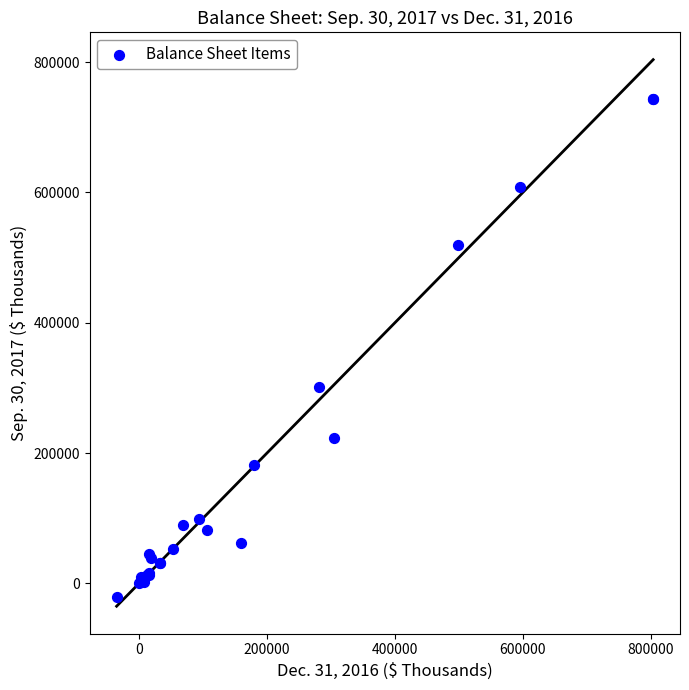

What Y value in the scatter plot is closest to 361063?

301351